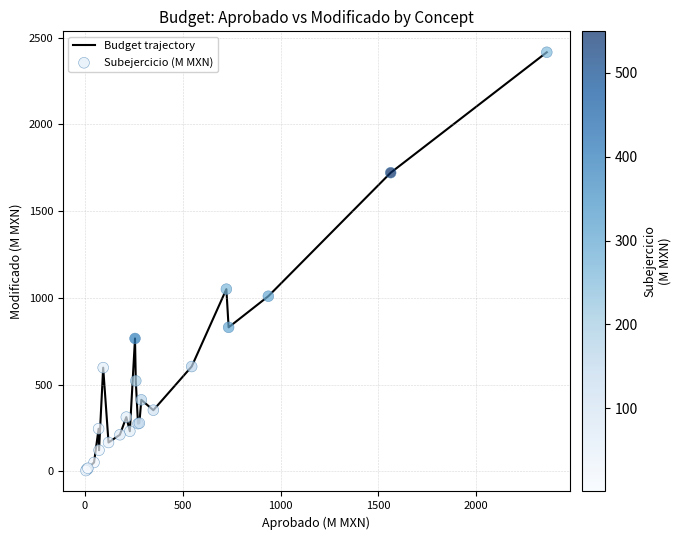

What is the difference between the maximum and minimum values?

2411.2